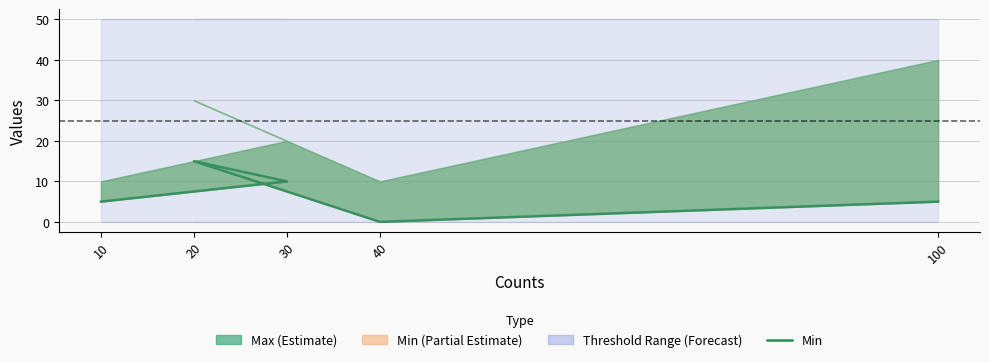

What is the label of the 5th point from the right?

10